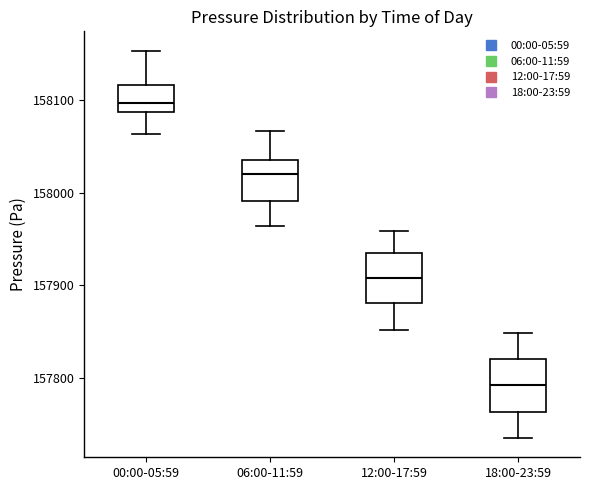

Reading left to right, transcribe this box plot: for each box, give where its median line is, the range the box spans, and where its two whiskers end, as read against the y-axis. The values are not printed on the chart, so give them approximately, as read against the axis.

00:00-05:59: median 158100, box 158090 to 158120, whiskers 158060 to 158150
06:00-11:59: median 158020, box 157990 to 158040, whiskers 157960 to 158070
12:00-17:59: median 157910, box 157880 to 157940, whiskers 157850 to 157960
18:00-23:59: median 157790, box 157760 to 157820, whiskers 157740 to 157850